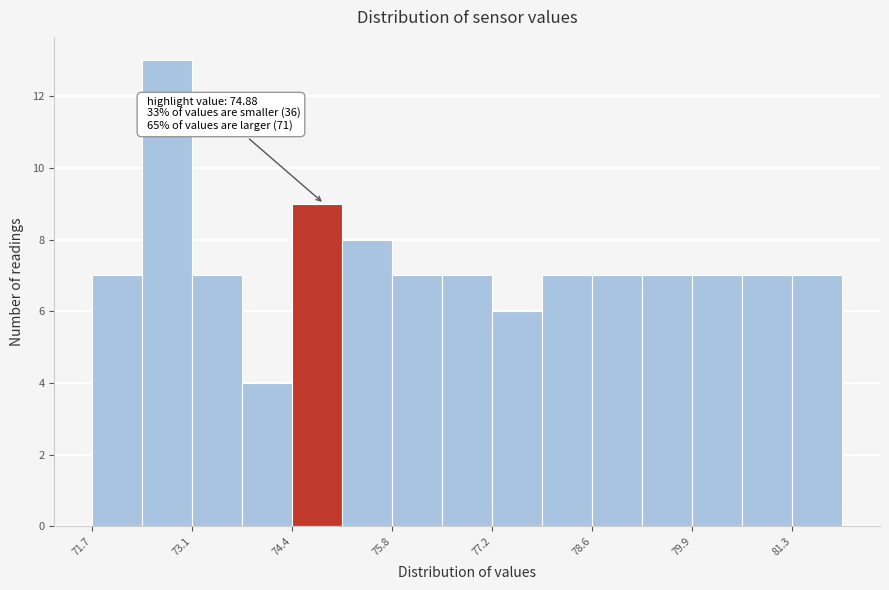

Read against the x-axis, roughly where is the centre of the tallest bar?

72.8